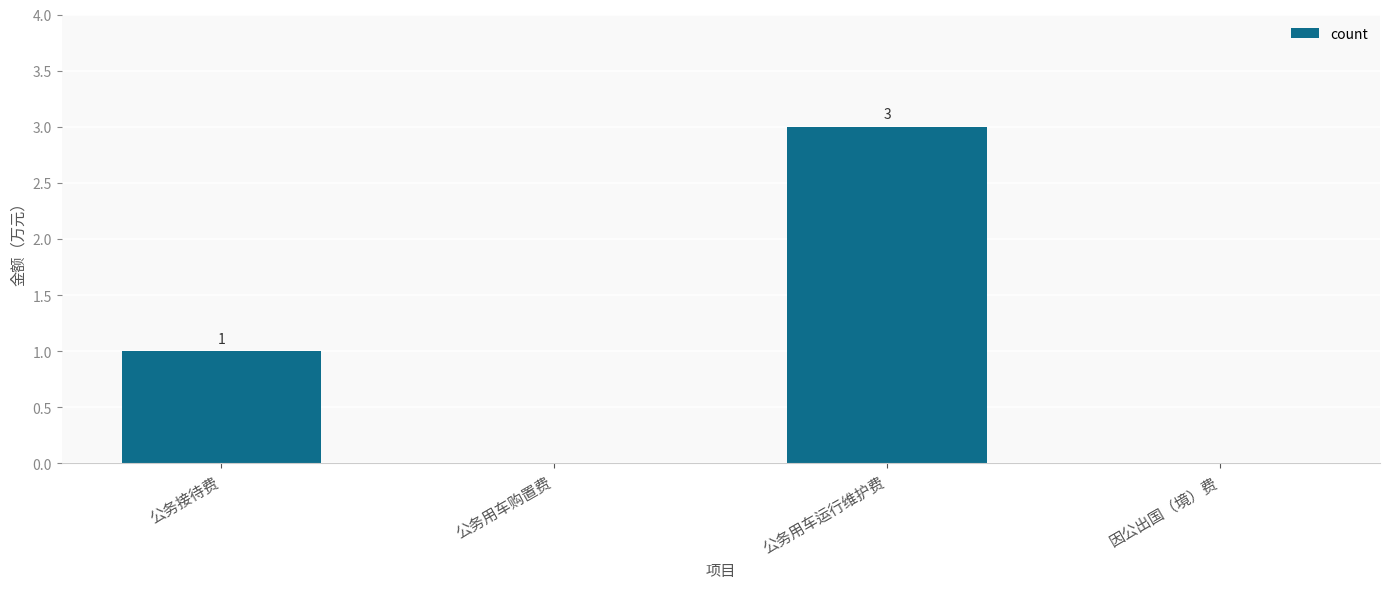

Between 公务用车运行维护费 and 公务用车购置费, which is larger?

公务用车运行维护费